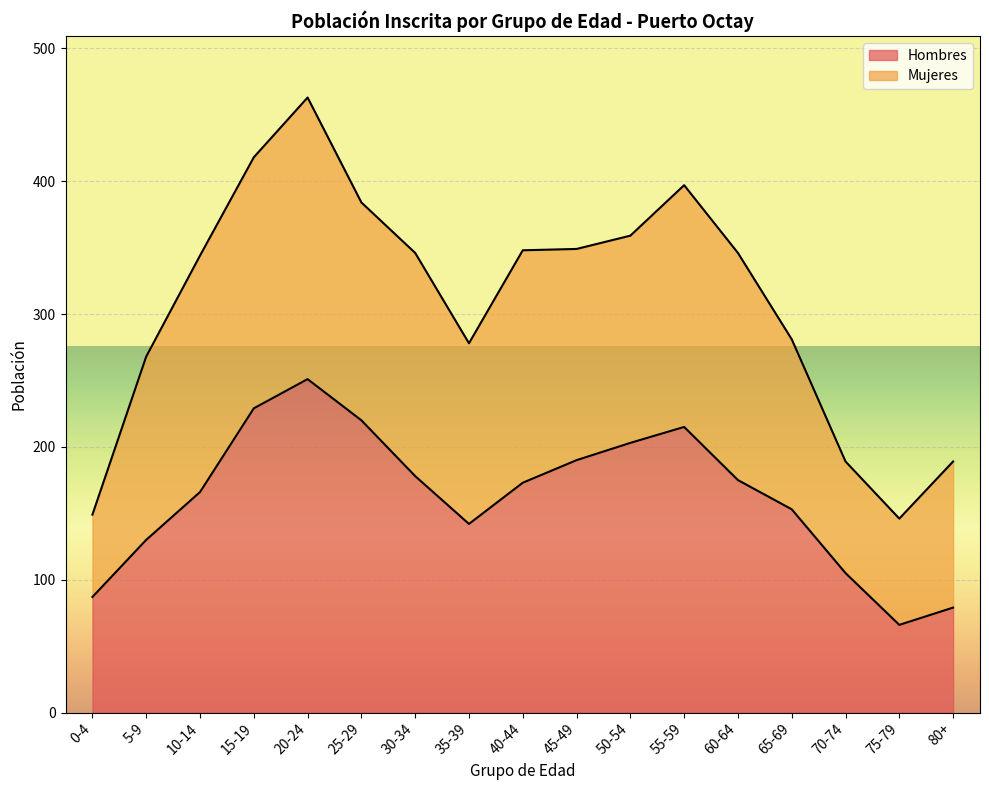

Rank the categories by value from highest to lowest.

20-24, 15-19, 25-29, 55-59, 50-54, 45-49, 30-34, 60-64, 40-44, 10-14, 65-69, 35-39, 5-9, 70-74, 0-4, 80+, 75-79